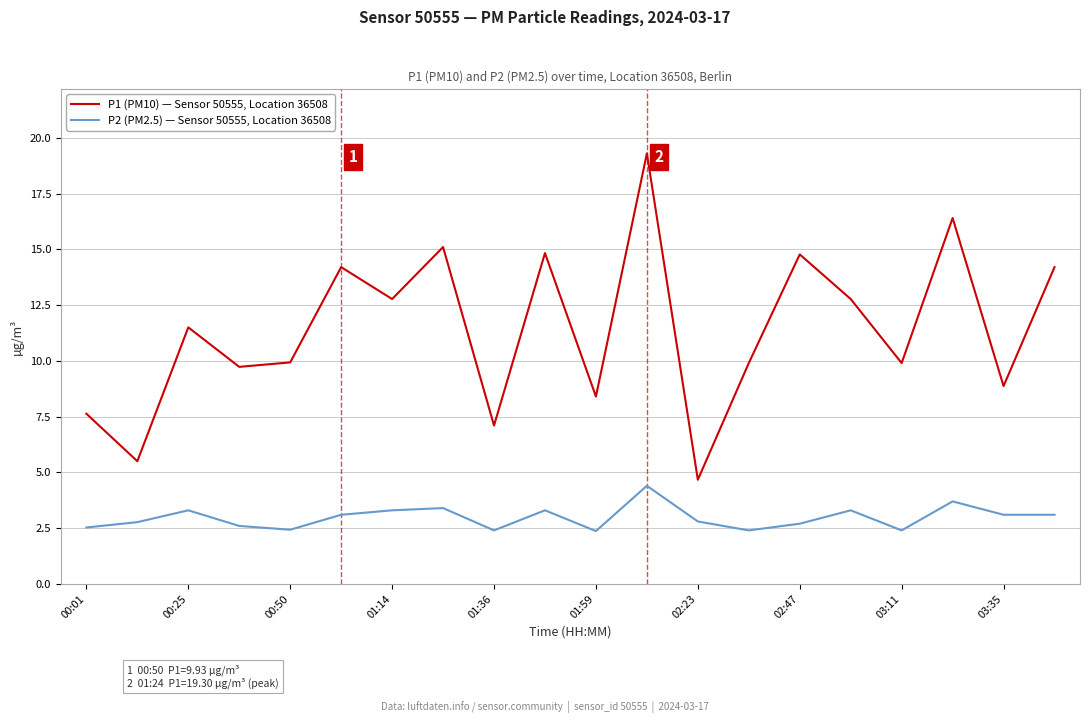

Which series has the widest spread of values?

P1 (PM10) — Sensor 50555, Location 36508